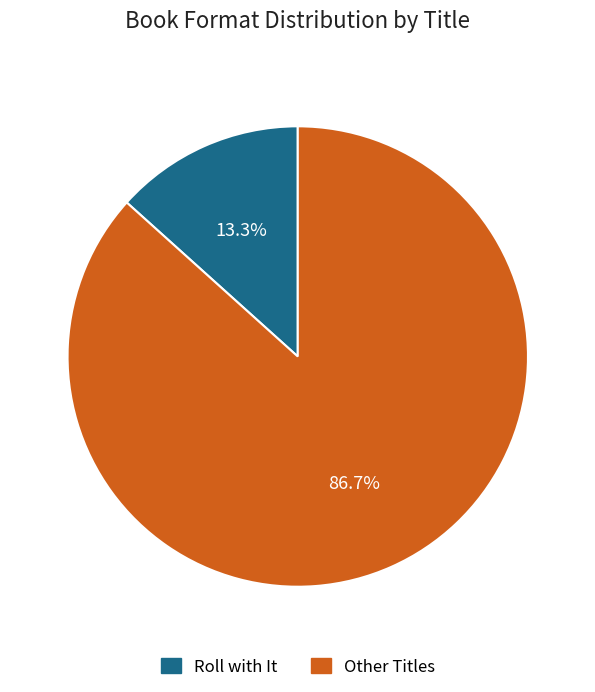

To the nearest percent, what is the difference between the largest and smallest slice percentages?

73%